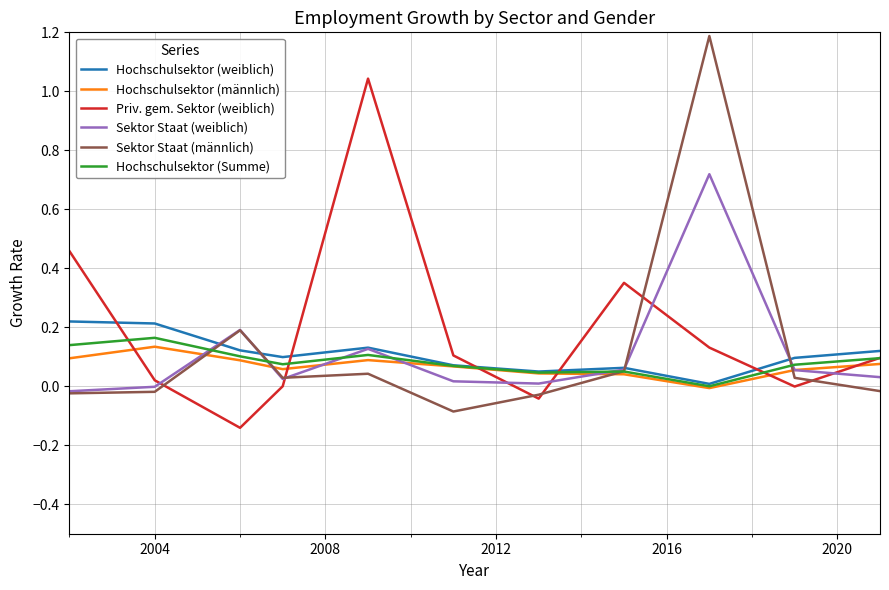

What are all the series names shown in the legend?

Hochschulsektor (weiblich), Hochschulsektor (männlich), Priv. gem. Sektor (weiblich), Sektor Staat (weiblich), Sektor Staat (männlich), Hochschulsektor (Summe)